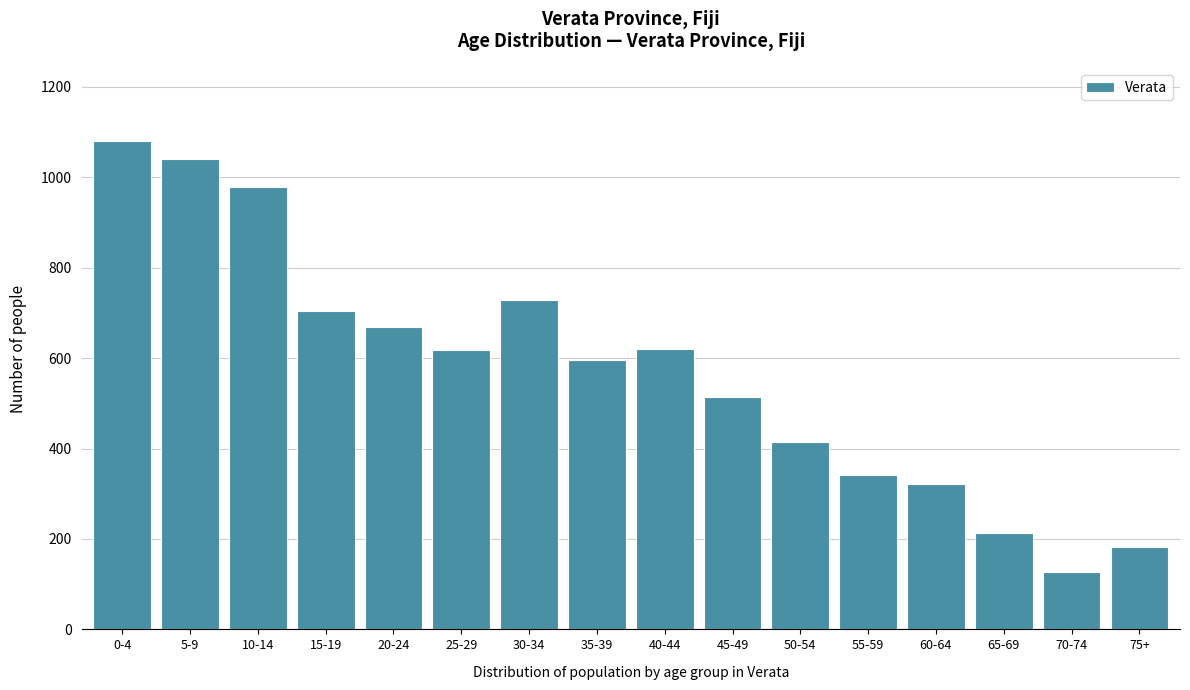

Which category has the highest value across all series?

0-4